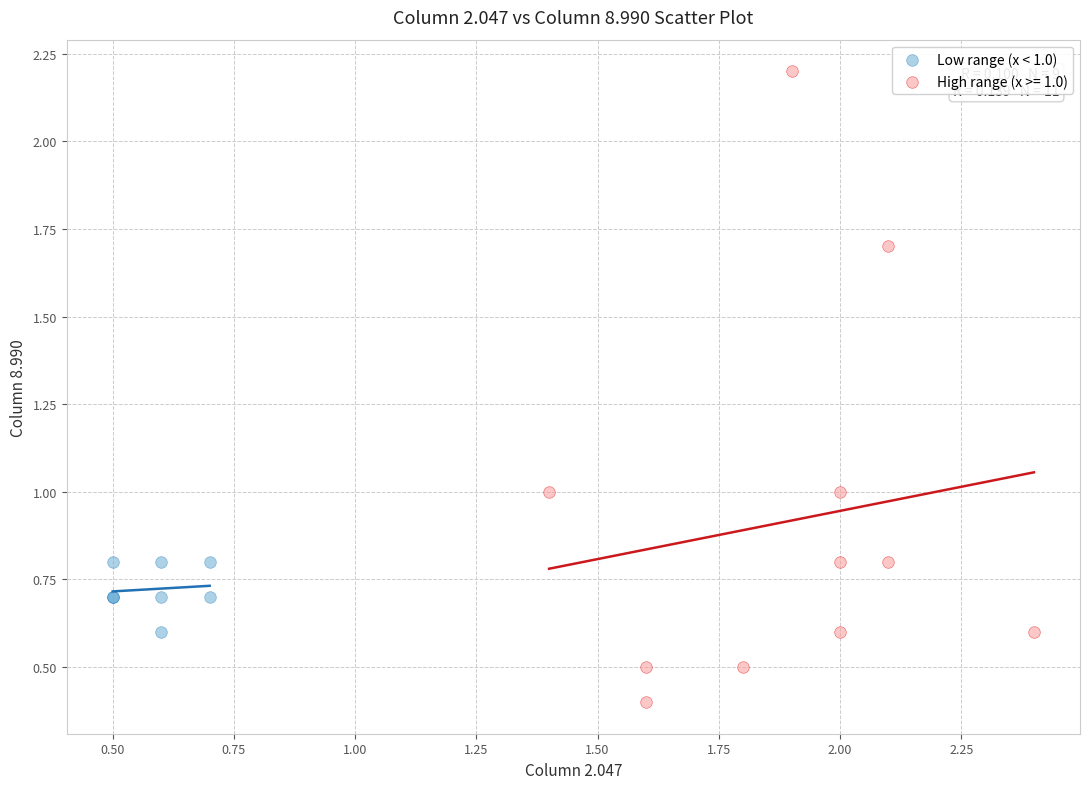

Which series has the largest Y range (max minus min)?

High range (x >= 1.0)